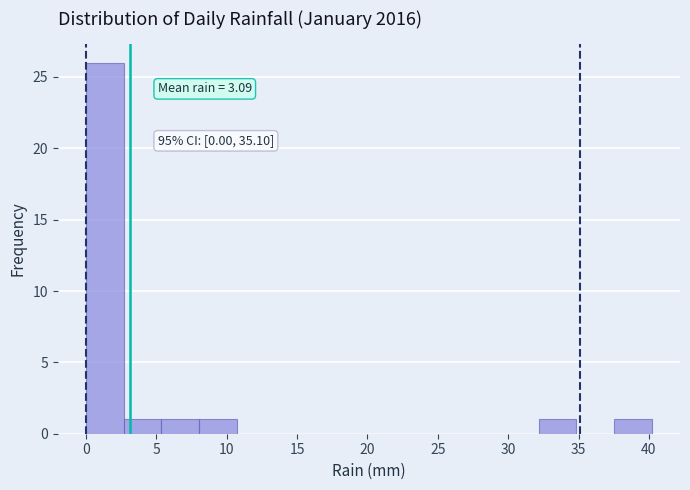

Which range on the x-axis has the tallest bar?

0.0 to 2.5